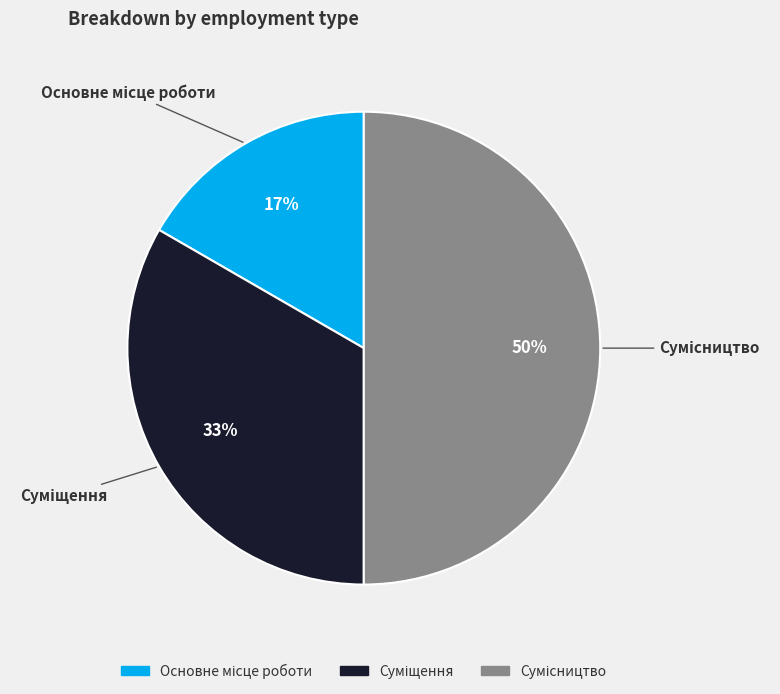

To the nearest percent, what is the difference between the largest and smallest slice percentages?

33%